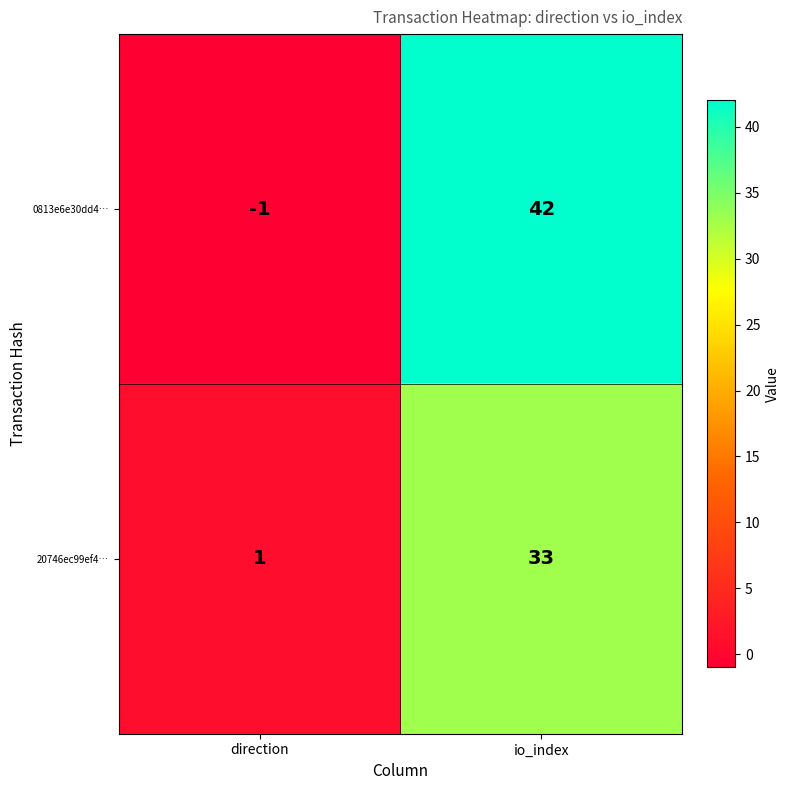

Reading left to right, list all the values displayed in this chart.

0813e6e30dd4…: direction=-1	io_index=42
20746ec99ef4…: direction=1	io_index=33